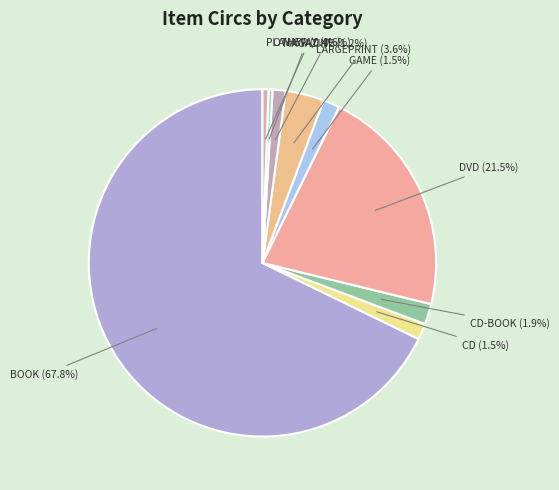

Between DVD (21.5%) and LARGEPRINT (3.6%), which is larger?

DVD (21.5%)